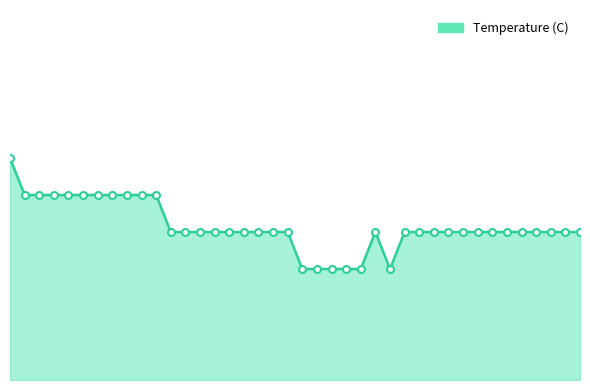

Reading left to right, extract all data points from this chart.

13.1	13.0	13.0	13.0	13.0	13.0	13.0	13.0	13.0	13.0	13.0	12.9	12.9	12.9	12.9	12.9	12.9	12.9	12.9	12.9	12.8	12.8	12.8	12.8	12.8	12.9	12.8	12.9	12.9	12.9	12.9	12.9	12.9	12.9	12.9	12.9	12.9	12.9	12.9	12.9